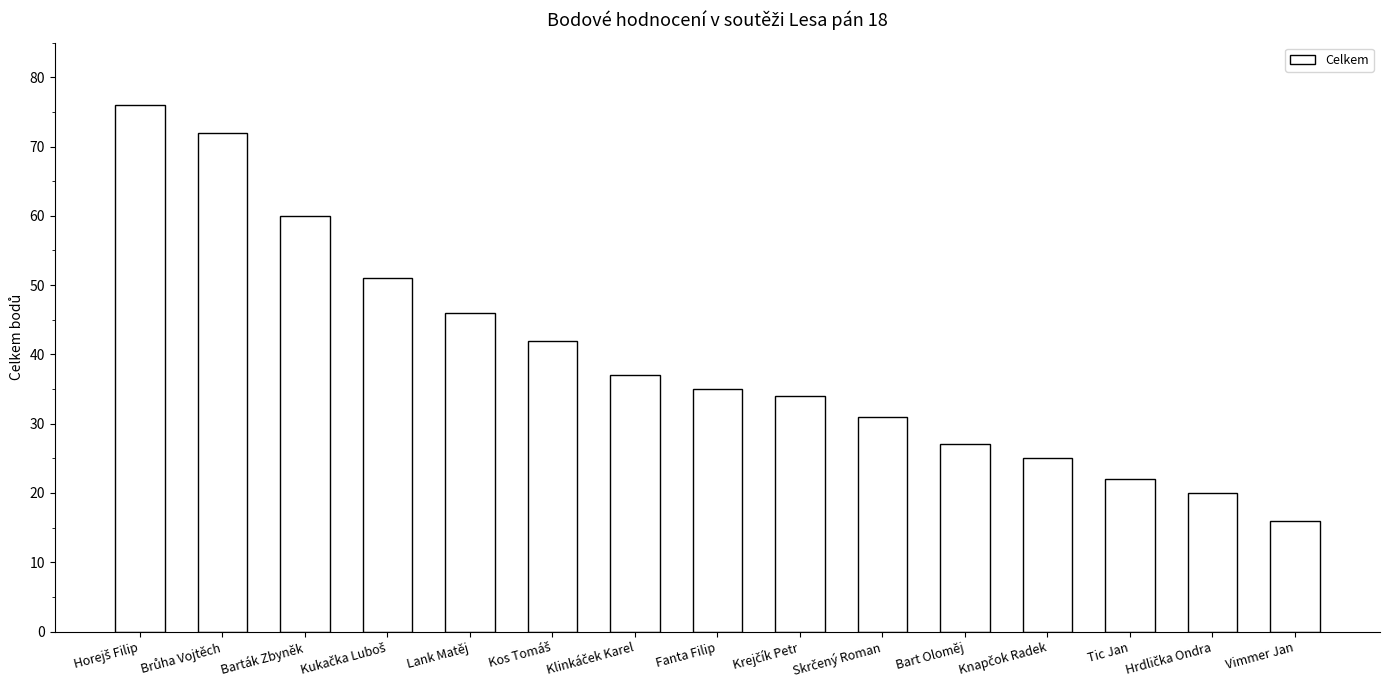

What position from the left is Vimmer Jan?

15